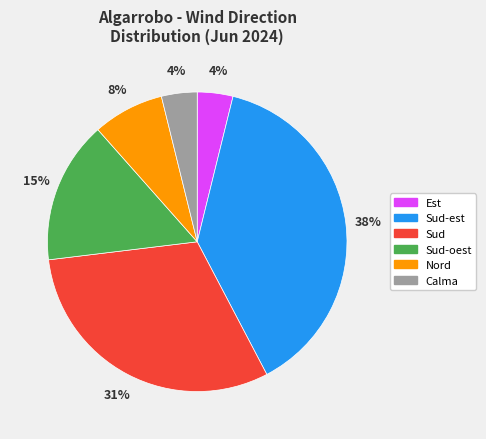

Does any single category account for the majority?

No